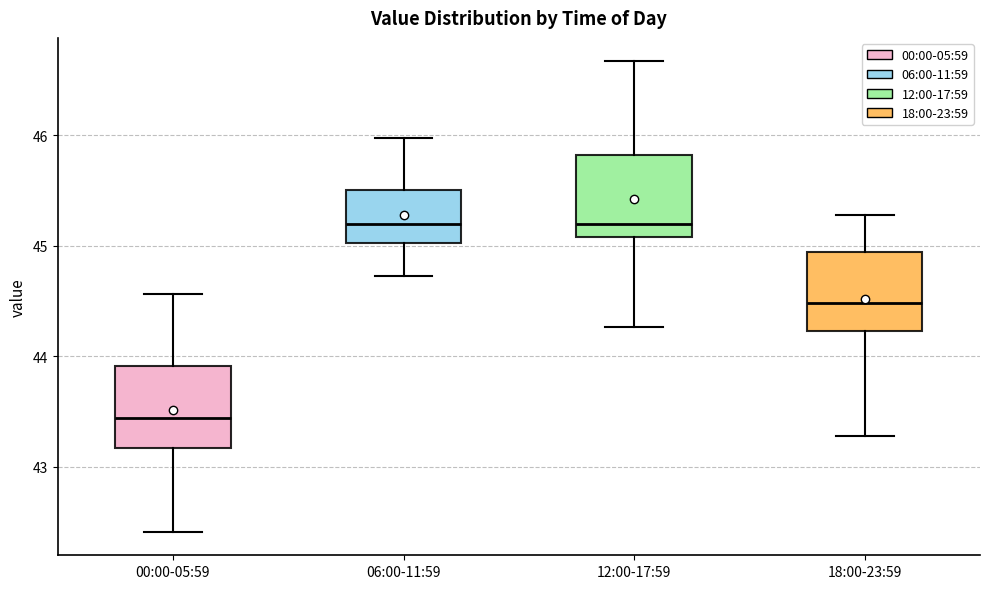

Reading left to right, read every box against the y-axis: the position of its median line, the range the box covers, and the ends of its whiskers. The values are not printed on the chart, so give them approximately, as read against the axis.

00:00-05:59: median 43.4, box 43.2 to 43.9, whiskers 42.4 to 44.6
06:00-11:59: median 45.2, box 45.0 to 45.5, whiskers 44.7 to 46.0
12:00-17:59: median 45.2, box 45.1 to 45.8, whiskers 44.3 to 46.7
18:00-23:59: median 44.5, box 44.2 to 44.9, whiskers 43.3 to 45.3